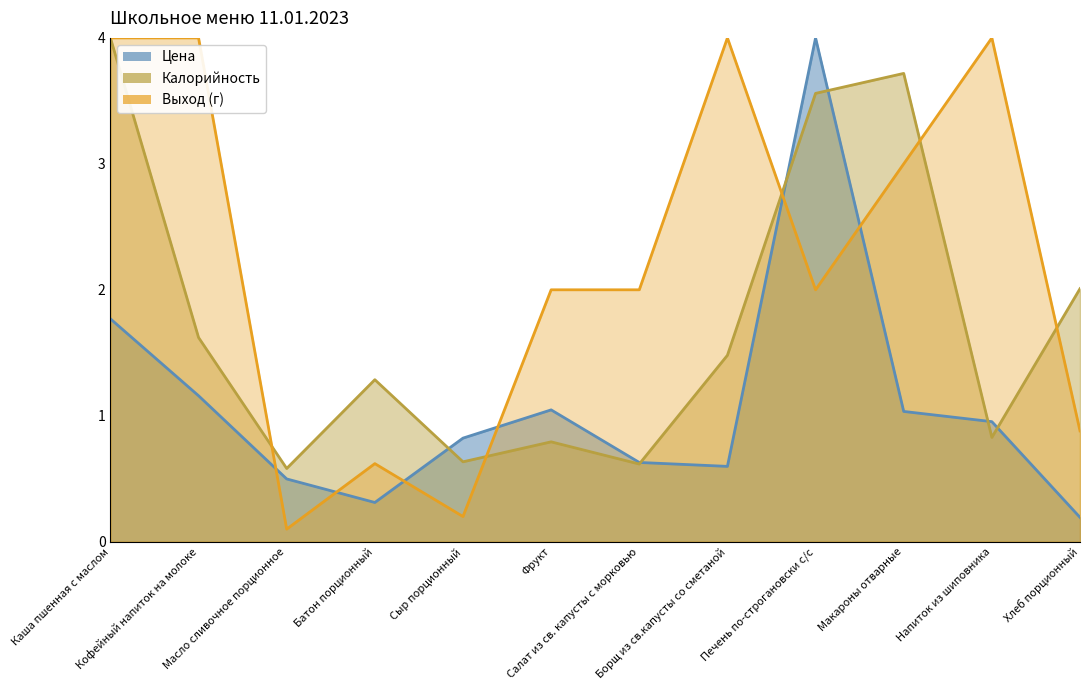

How many distinct data groups are displayed?

3